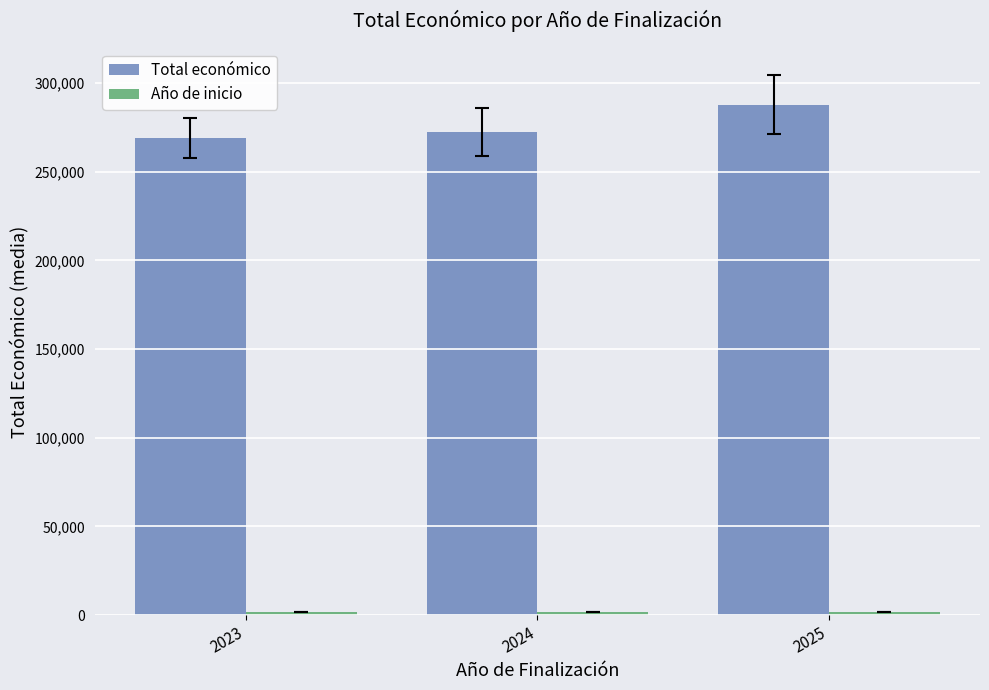

What is the maximum value shown in the chart?

287770.0